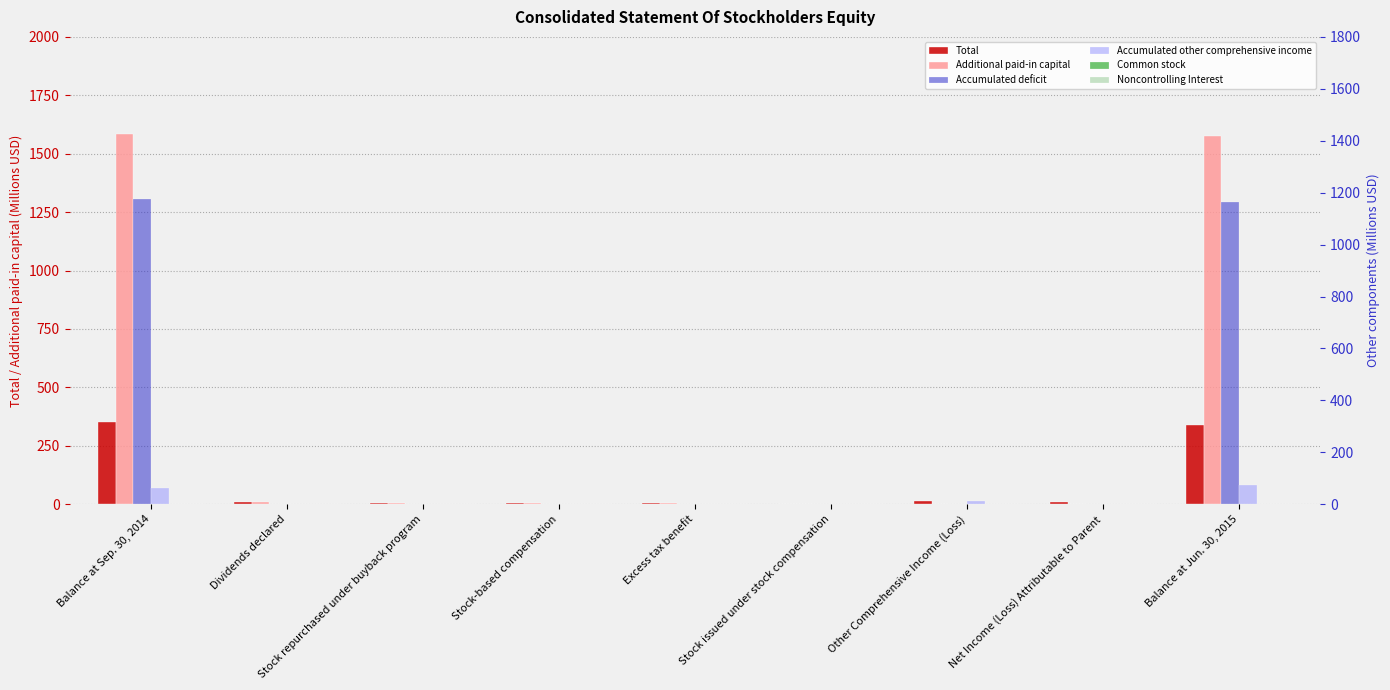

Is the value of Total at Stock issued under stock compensation greater than the value of Additional paid-in capital at Excess tax benefit?

No